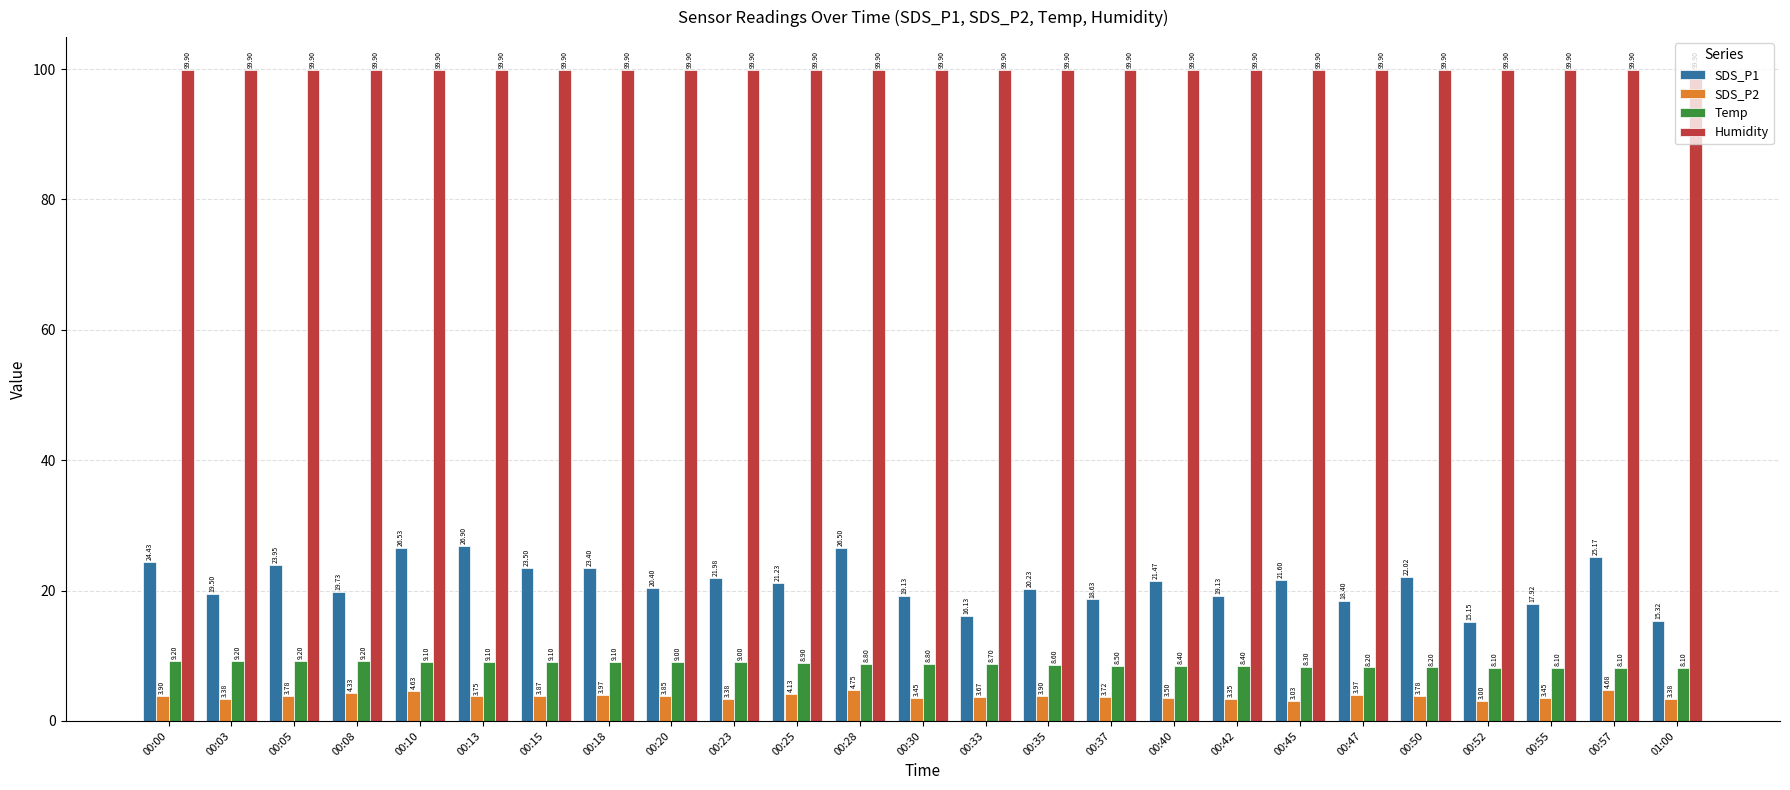

What are all the series names shown in the legend?

SDS_P1, SDS_P2, Temp, Humidity